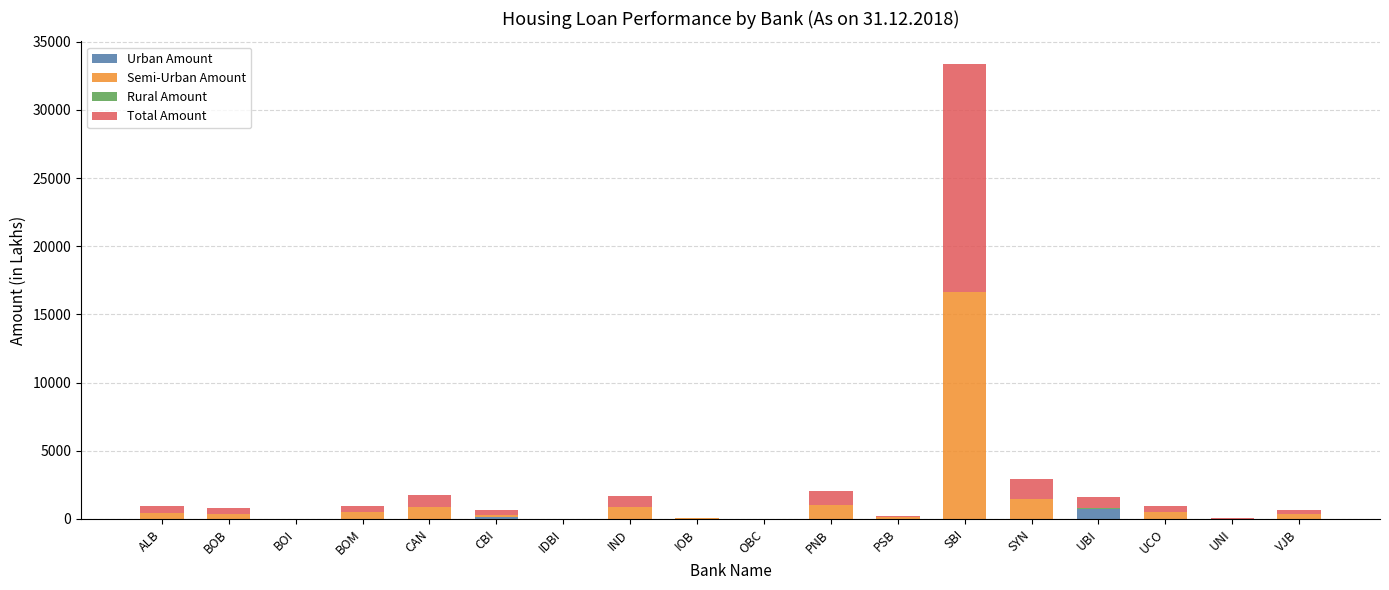

True or false: Urban Amount has a value of 0.0 at UCO.

True